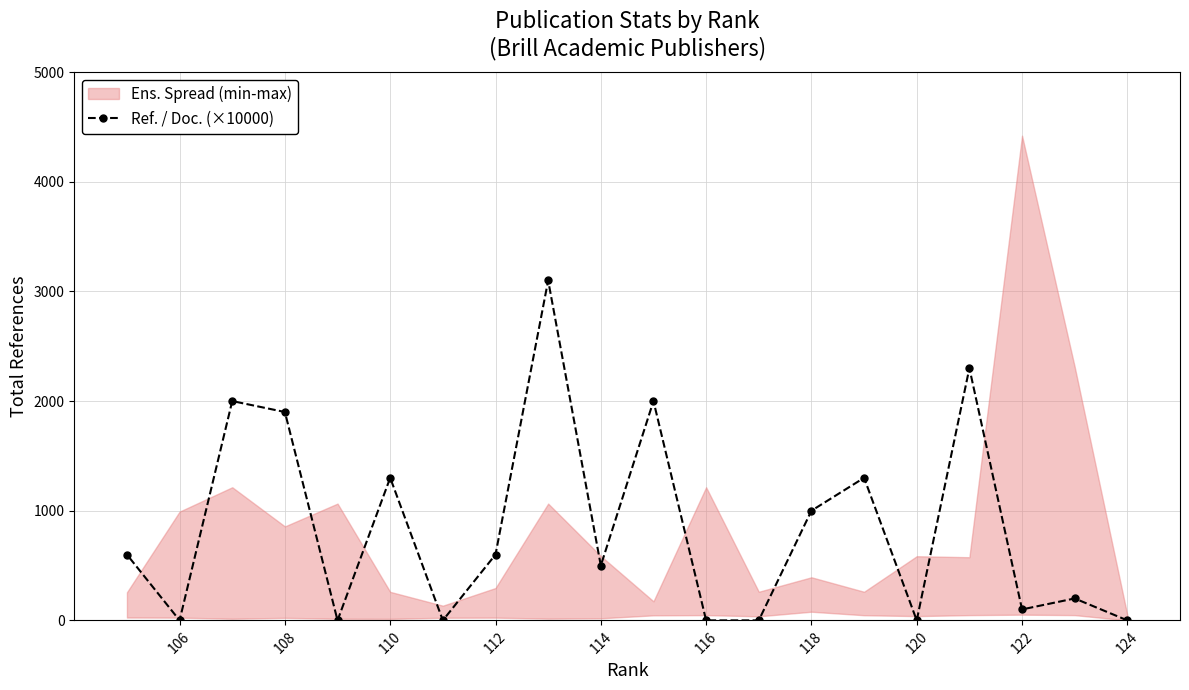

What is the maximum value shown in the chart?

3100